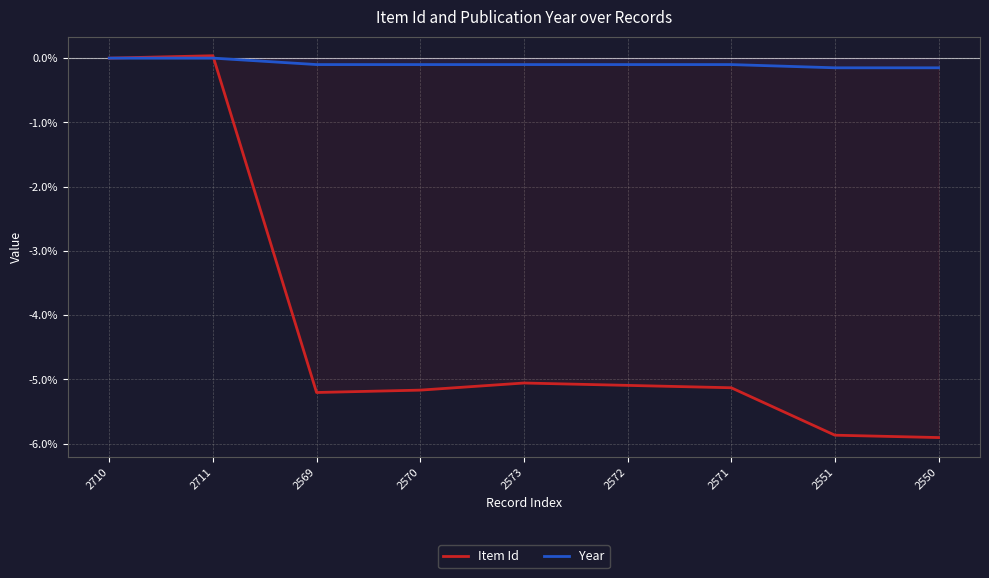

What is the label of the 2nd point from the left?

2711